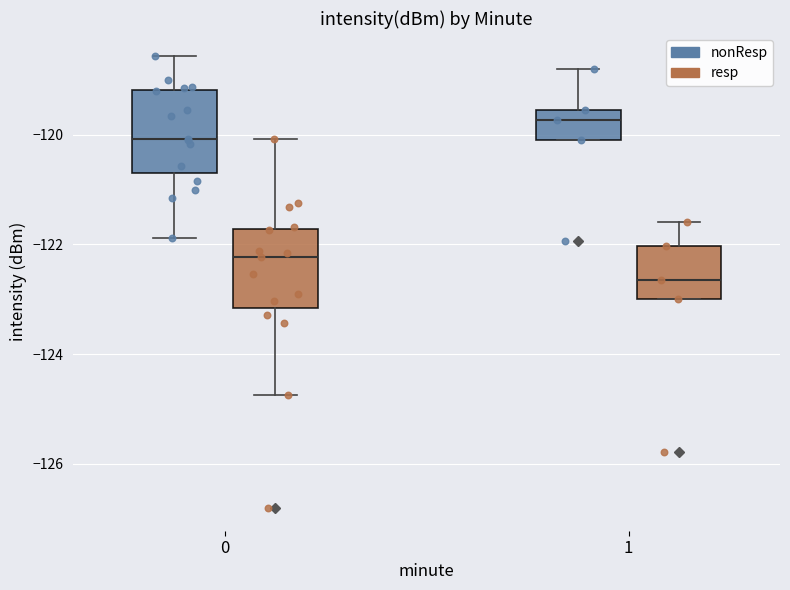

Reading left to right, read every box against the y-axis: the position of its median line, the range the box covers, and the ends of its whiskers. The values are not printed on the chart, so give them approximately, as read against the axis.

0 (nonResp): median -120.0, box -120.6 to -119.2, whiskers -121.8 to -118.6
0 (resp): median -122.2, box -123.2 to -121.8, whiskers -124.8 to -120.0
1 (nonResp): median -119.8, box -120.2 to -119.6, whiskers -120.2 to -118.8
1 (resp): median -122.6, box -123.0 to -122.0, whiskers -123.0 to -121.6